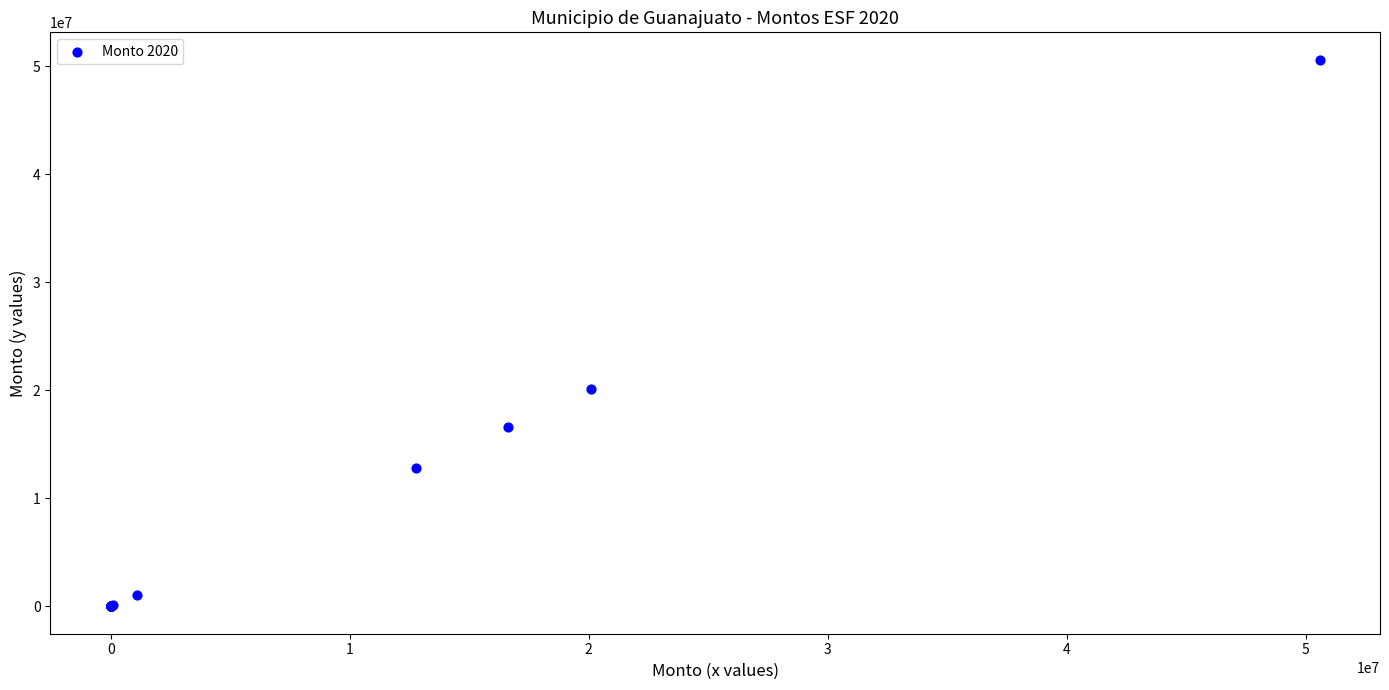

What Y value in the scatter plot is closest to 25293743?

20082989.6